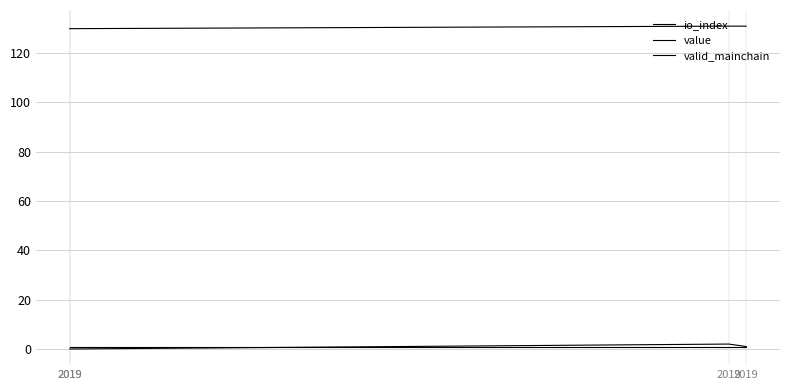

True or false: io_index has more than 2 points higher than both neighbors.

False